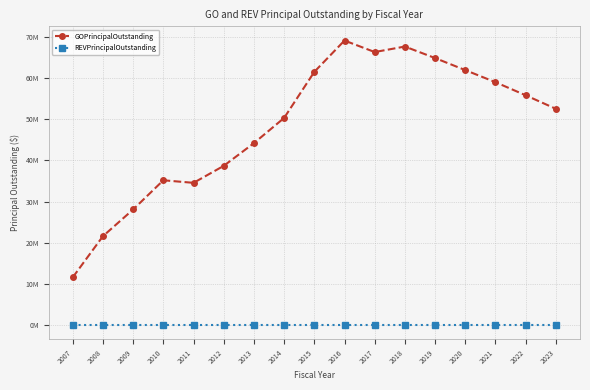

What are all the series names shown in the legend?

GOPrincipalOutstanding, REVPrincipalOutstanding